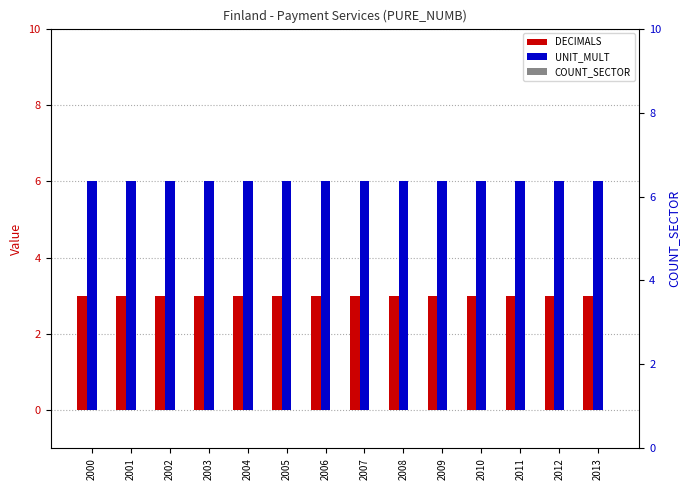

Which series has the largest total across all categories?

UNIT_MULT